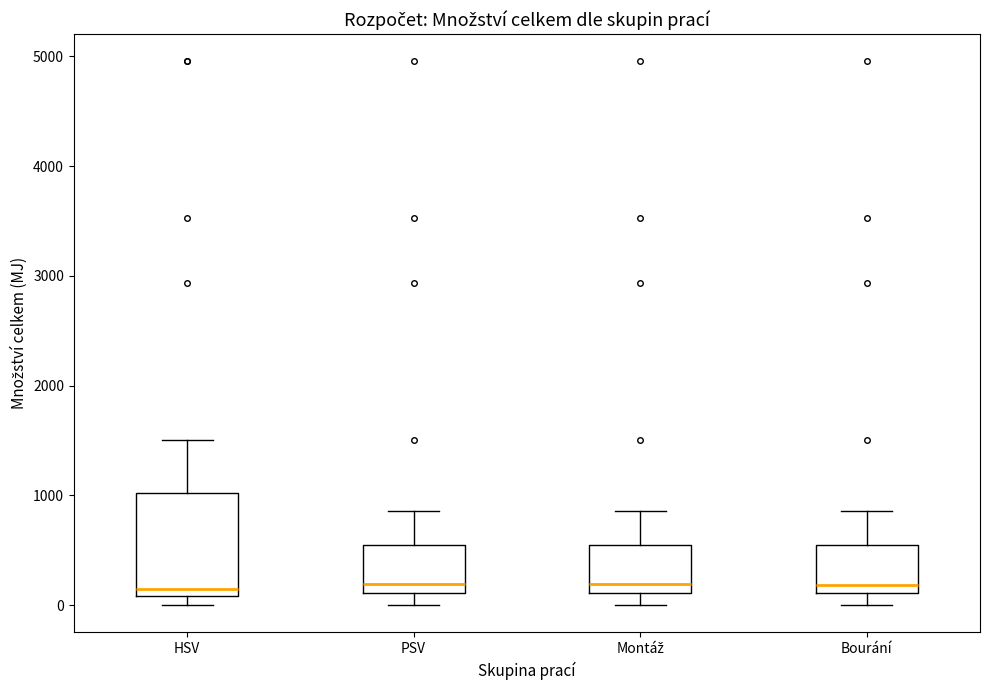

Reading left to right, transcribe this box plot: for each box, give where its median line is, the range the box spans, and where its two whiskers end, as read against the y-axis. The values are not printed on the chart, so give them approximately, as read against the axis.

HSV: median 100 (just above the box's lower edge), box 100 to 1000, whiskers 0 to 1500
PSV: median 200, box 100 to 500, whiskers 0 to 900
Montáž: median 200, box 100 to 500, whiskers 0 to 900
Bourání: median 200, box 100 to 500, whiskers 0 to 900